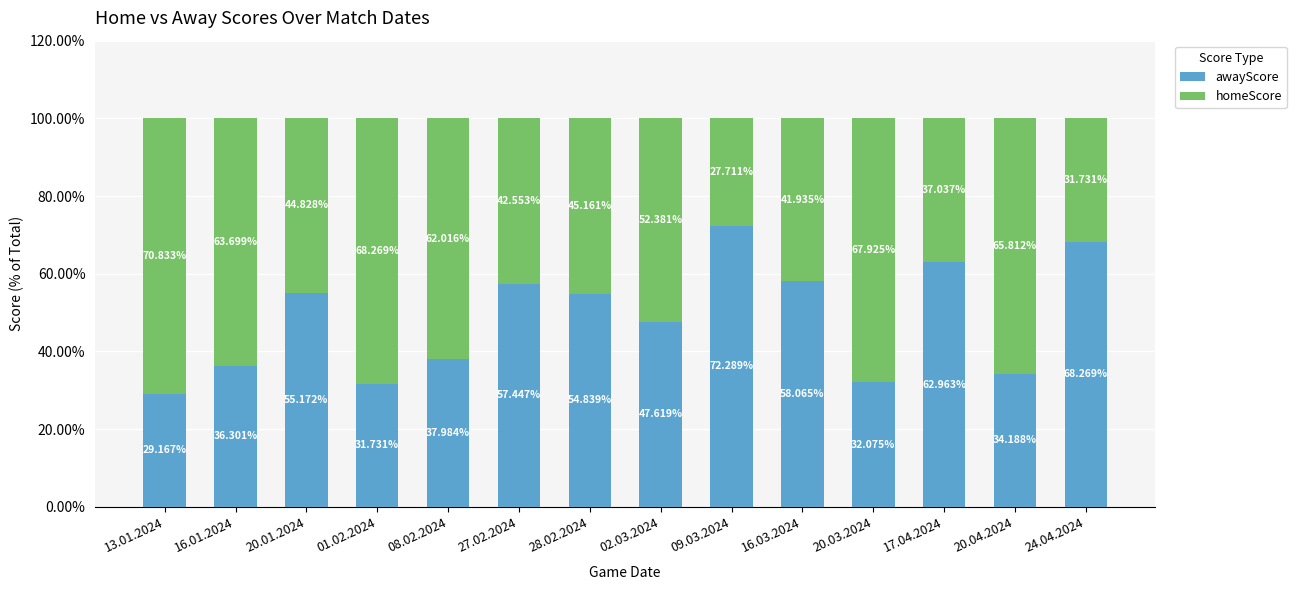

Is it true that awayScore equals 72.3 at 09.03.2024?

True